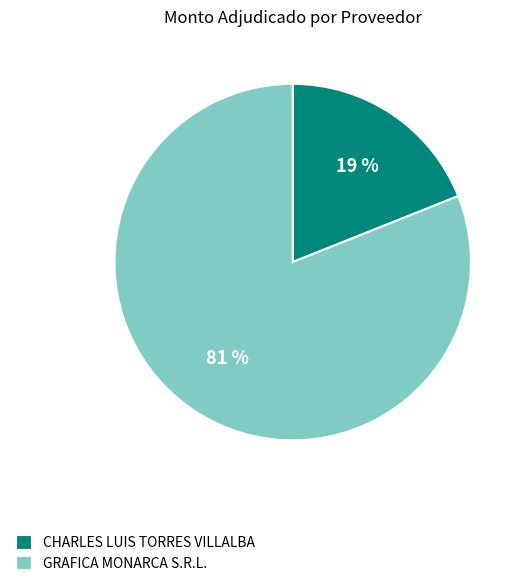

To the nearest percent, what is the difference between the largest and smallest slice percentages?

62%